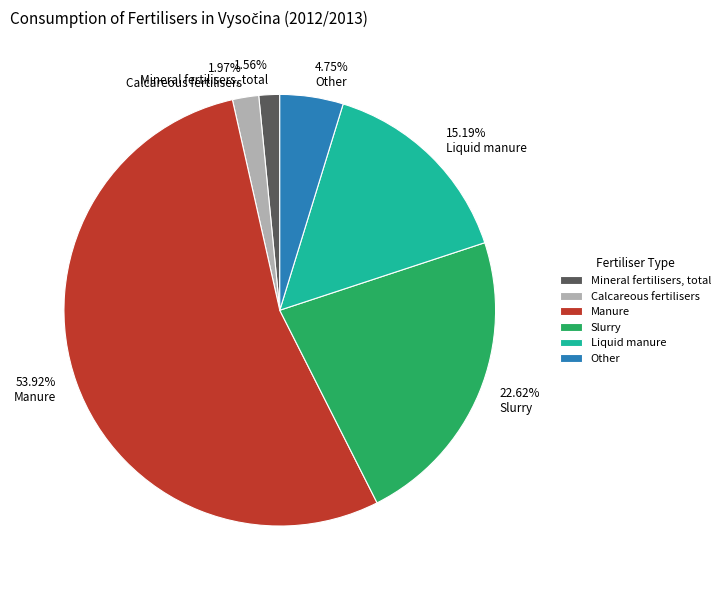

What percentage is the Manure slice, to the nearest percent?

54%